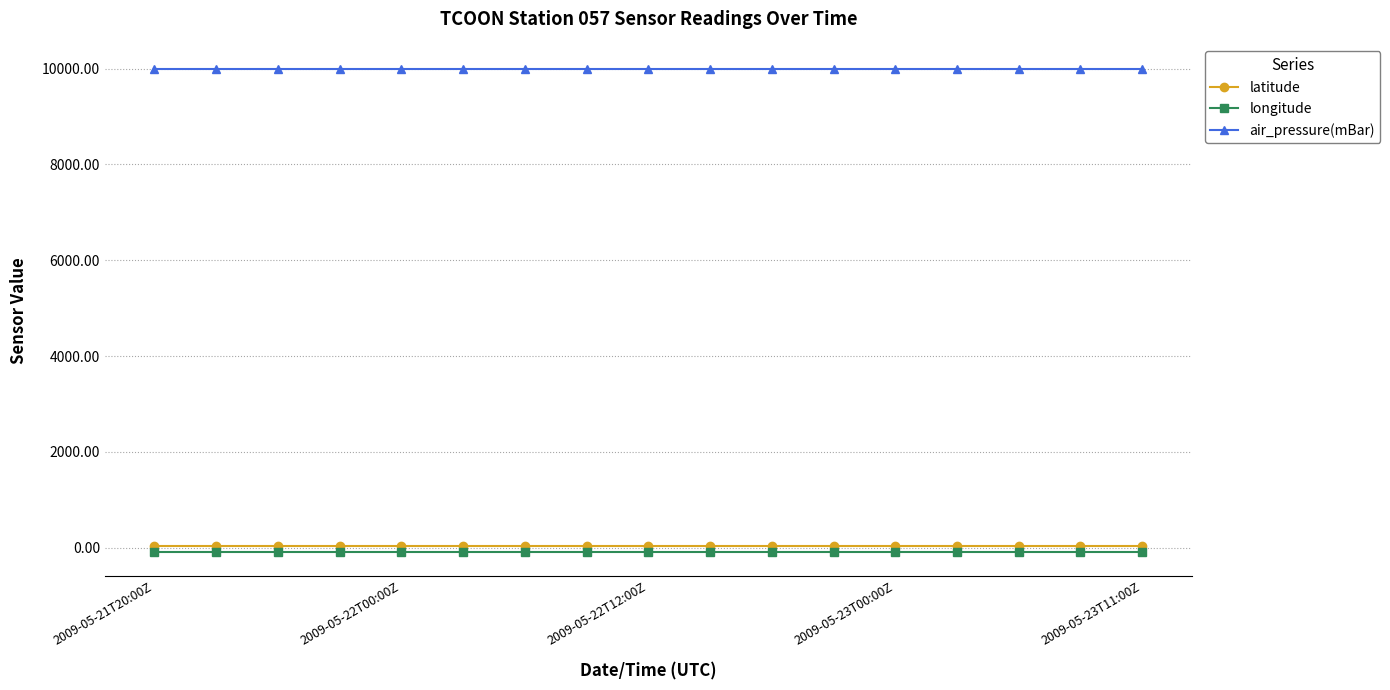

True or false: air_pressure(mBar) and longitude cross at least once.

False